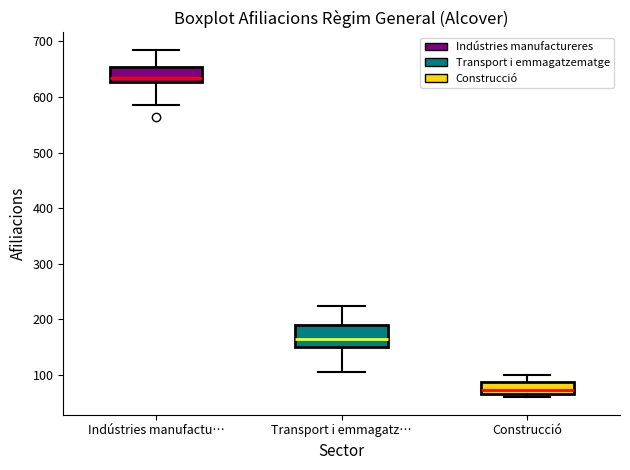

Where does the upper whisker of the box for Construcció end on the y-axis? The values are not printed on the chart, so give them approximately, as read against the axis.

100